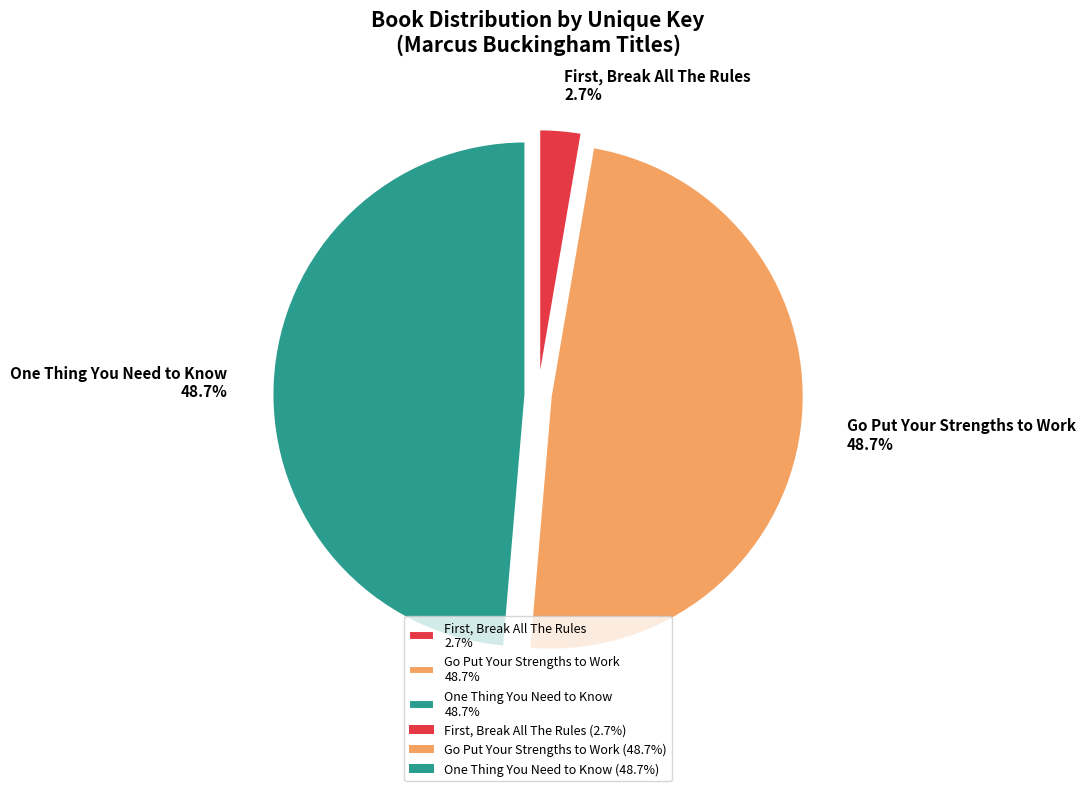

Approximately how many times larger is the value at Go Put Your Strengths to Work compared to One Thing You Need to Know?

1.0